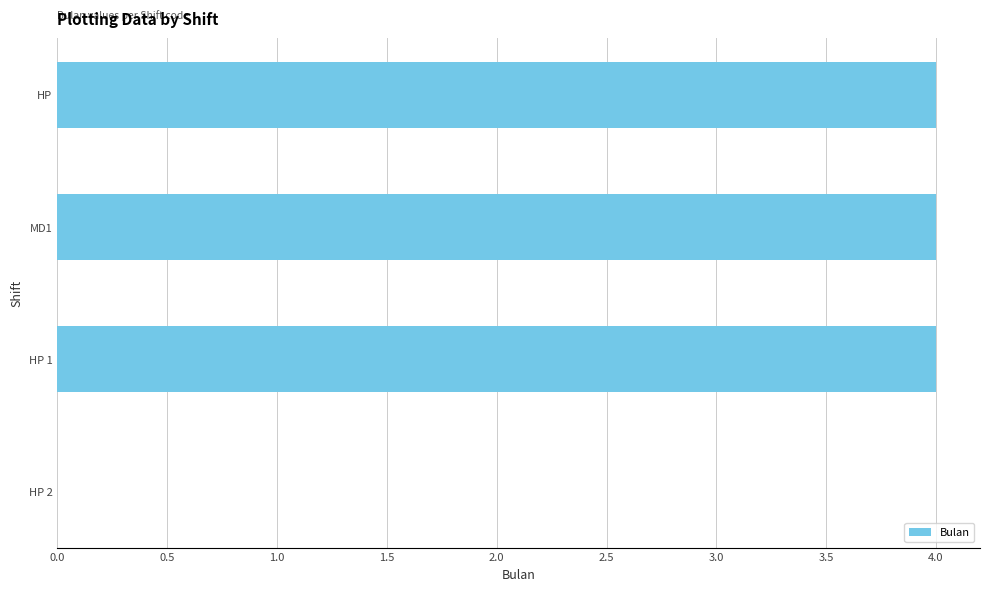

Reading top to bottom, what are all the values shown in this chart?

HP=4	MD1=4	HP 1=4	HP 2=0